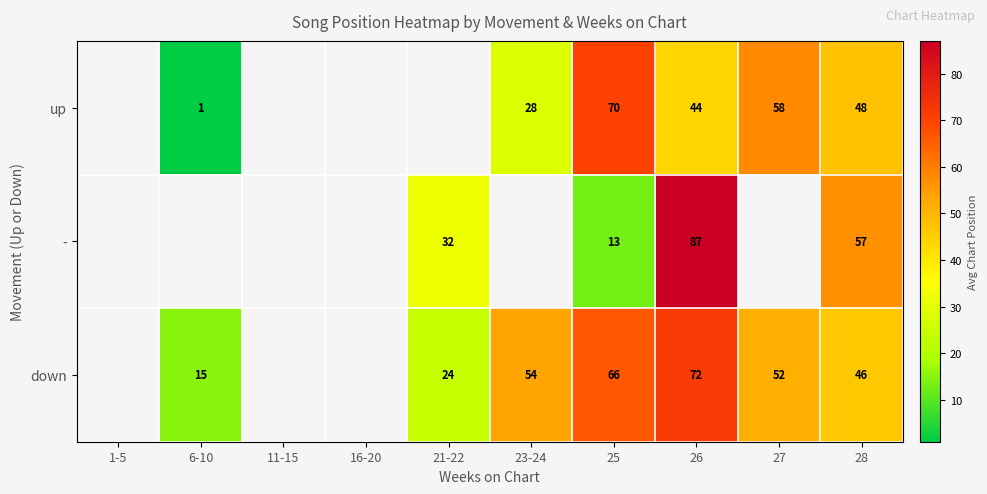

True or false: down has a value of 50 at 26.

False